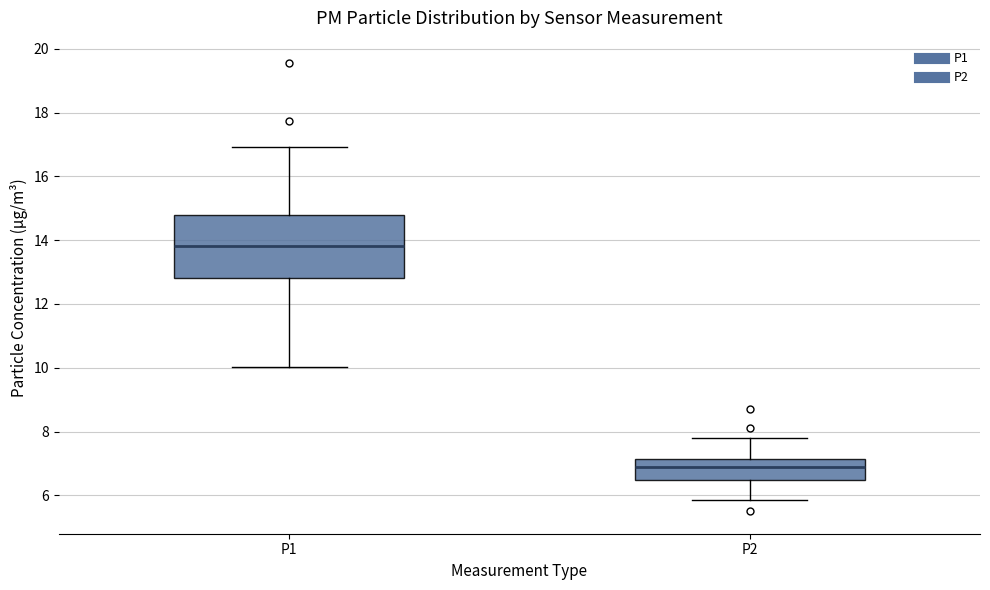

Reading left to right, read every box against the y-axis: the position of its median line, the range the box covers, and the ends of its whiskers. The values are not printed on the chart, so give them approximately, as read against the axis.

P1: median 13.8, box 12.8 to 14.8, whiskers 10.0 to 17.0
P2: median 6.8, box 6.4 to 7.2, whiskers 5.8 to 7.8